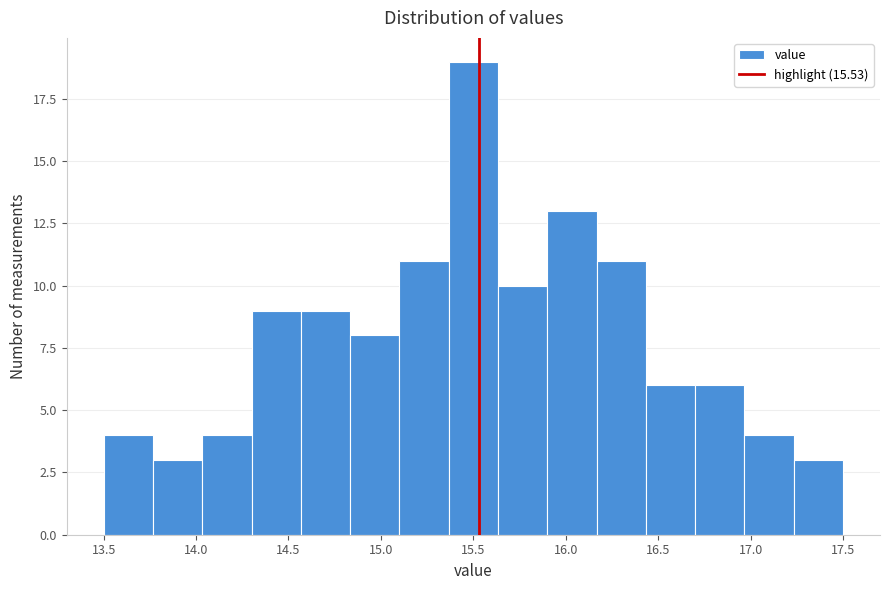

How tall is the bar that spans 13.50 to 13.75 on the x-axis? Neither the bar edges nor the heights are printed on the chart, so give them approximately, as read against the axes.

4